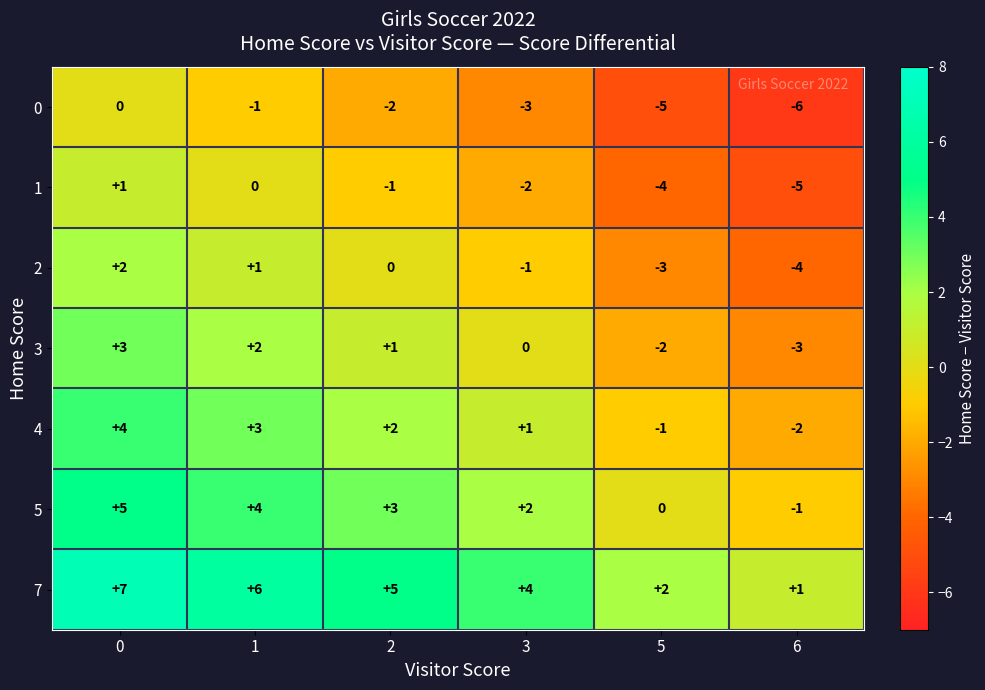

How many 1 values are between -4 and 0?

4